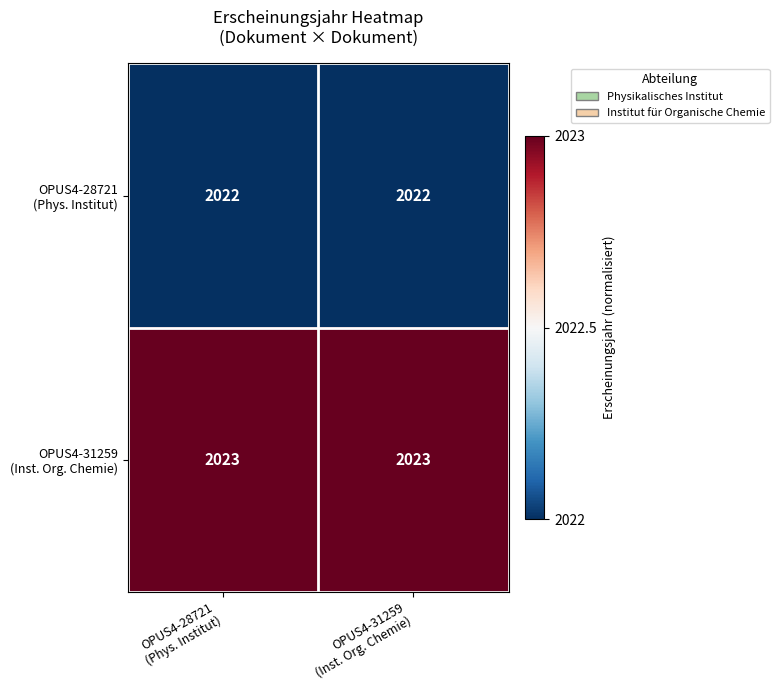

What is the greatest value displayed?

2023